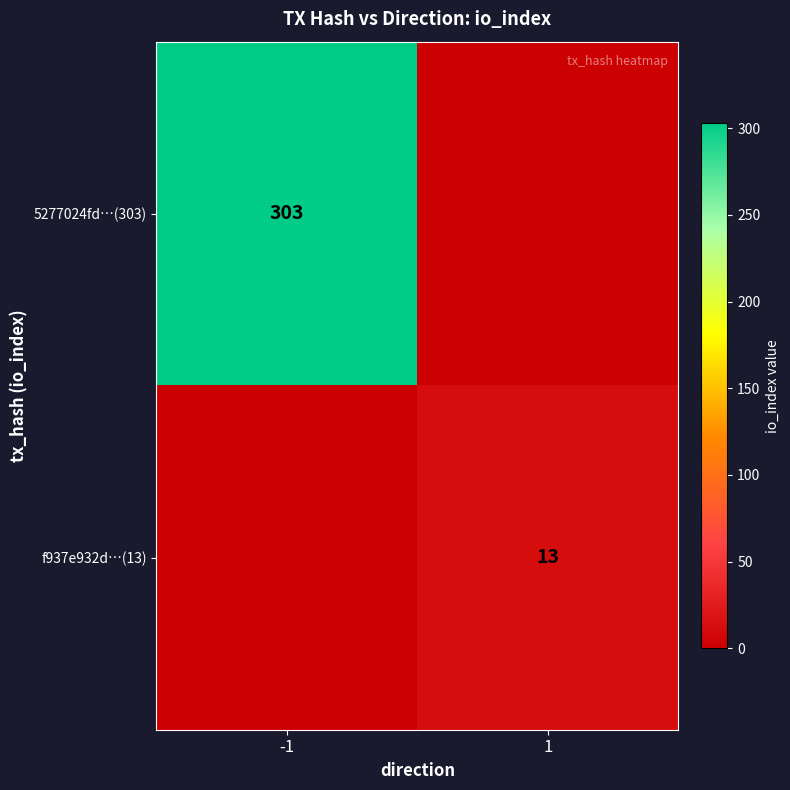

Is it true that f937e932d…(13) equals 13 at 1?

True